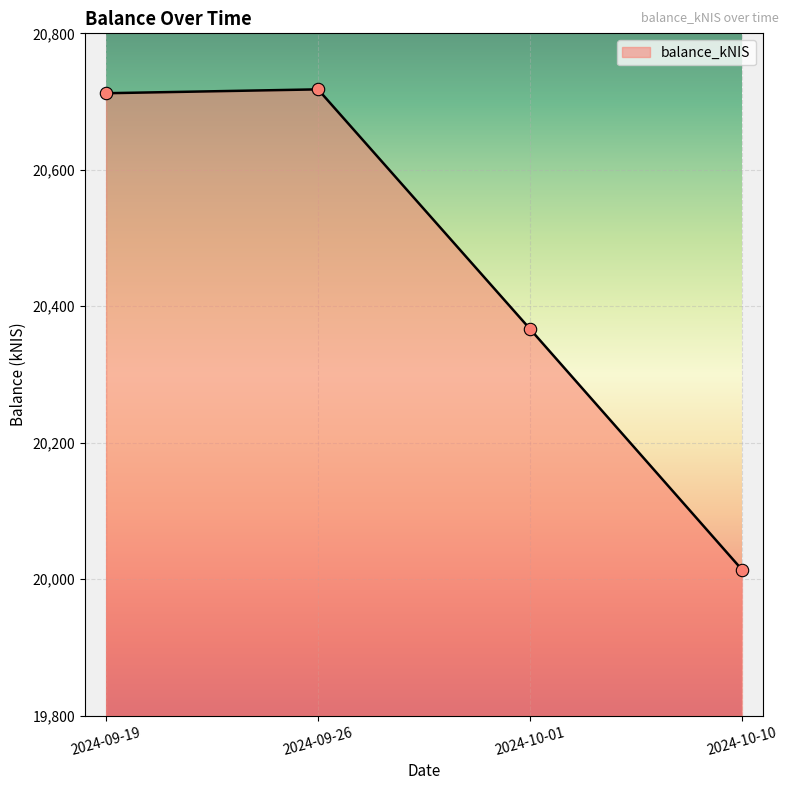

What is the change in value from 2024-09-26 to 2024-10-10?

-703.7